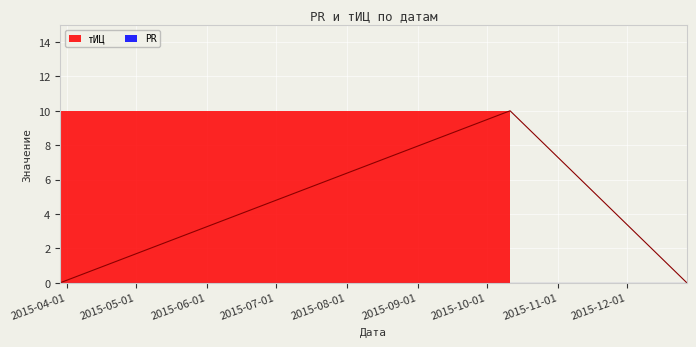

List the labels in order of value, largest first.

2015-10-11, 2015-03-29, 2015-12-27